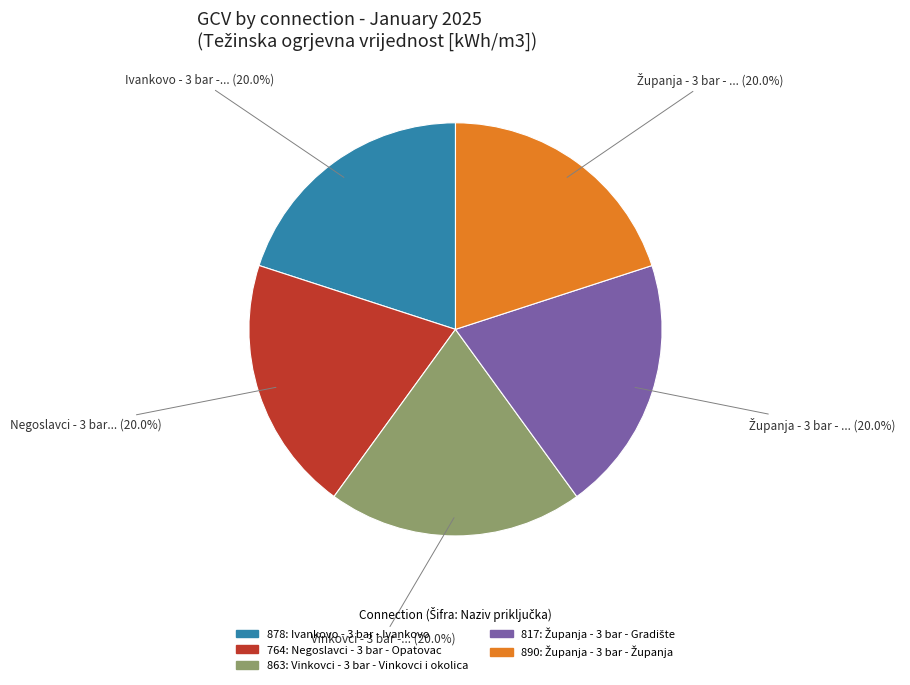

Is there a majority slice in this chart?

No